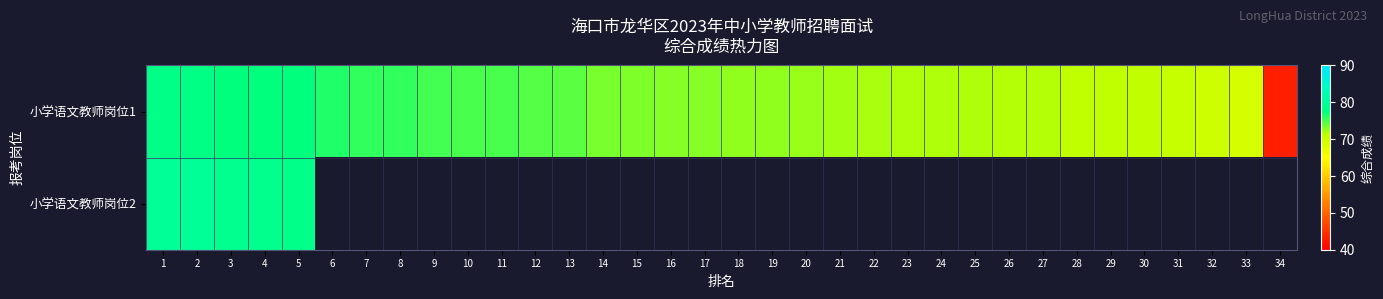

Which series has the largest total across all categories?

小学语文教师岗位1